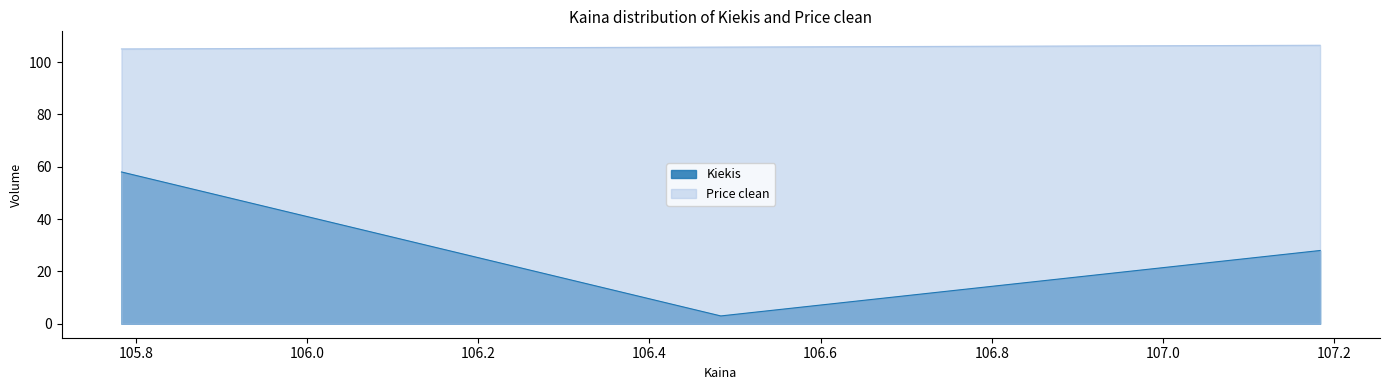

Read the Price clean value at 107.183333.

106.4